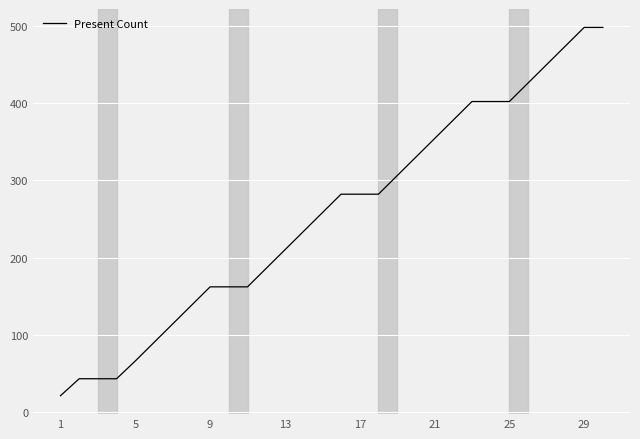

Does the chart have visible grid lines?

Yes